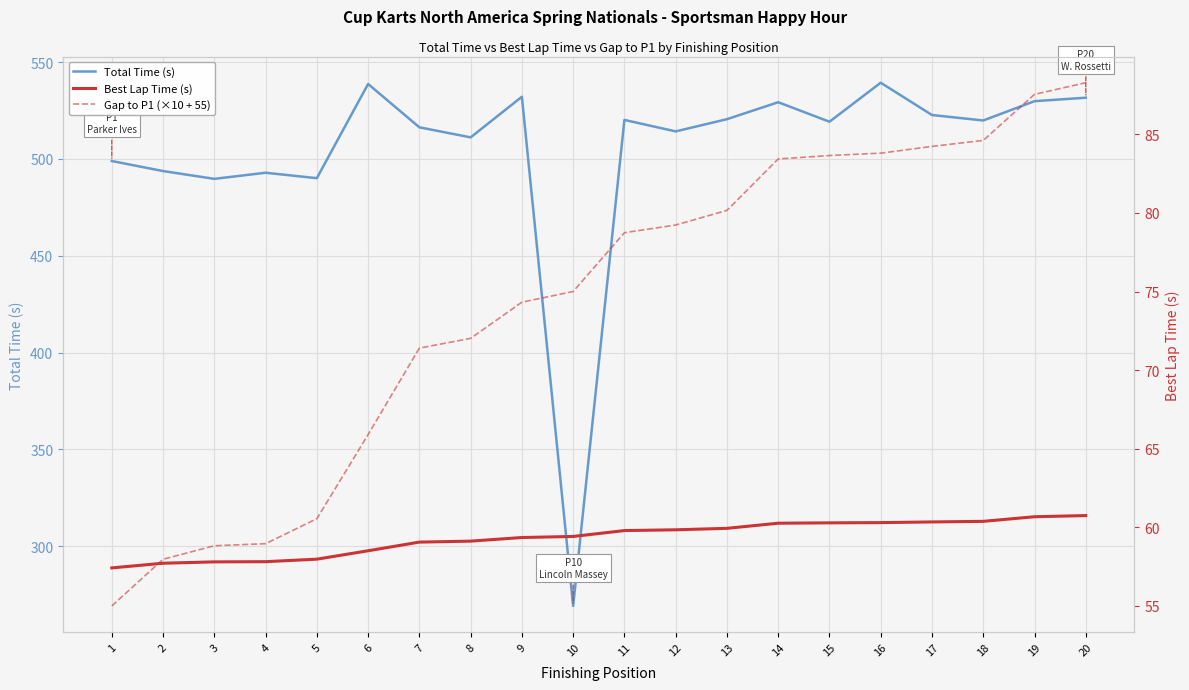

True or false: Gap to P1 (×10 + 55) and Total Time (s) cross at least once.

False